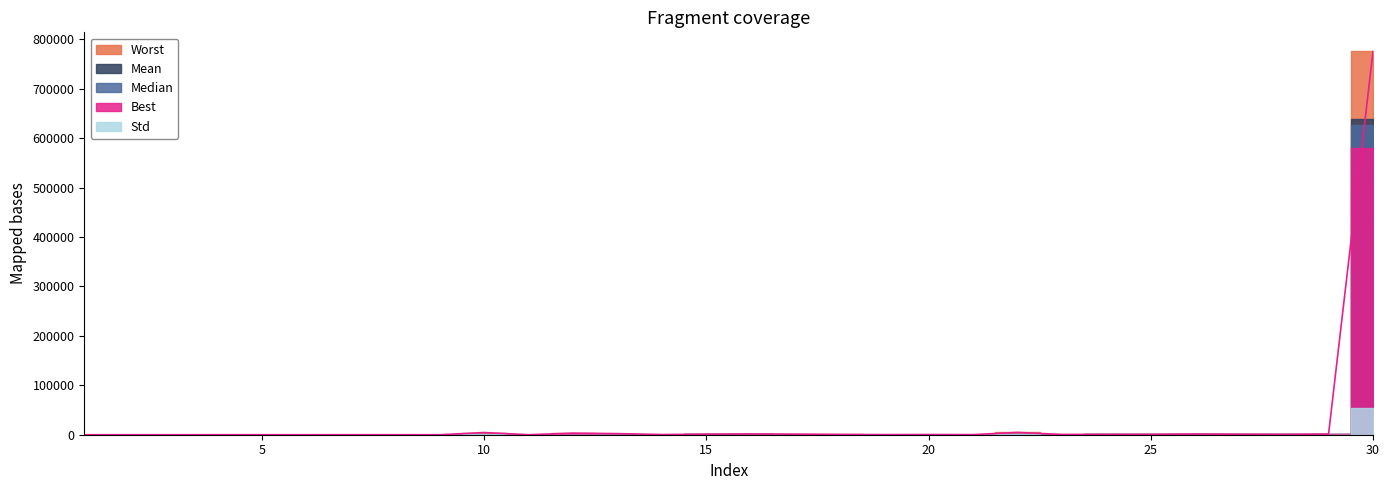

Reading left to right, extract all data points from this chart.

Worst: 0.0	0.0	0.0	28.5	22.6	0.0	61.1	18.9	0.0	4427.5	45.1	3215.8	2227.8	390.1	1138.2	1615.3	1172.4	570.4	262.9	421.5	220.8	4701.4	464.0	523.3	480.3	1389.2	780.5	458.8	1290.0	775570.1
Mean: 0.0	0.0	0.0	3.0	9.9	0.0	22.4	10.1	0.0	1156.9	34.0	2133.2	222.4	166.5	525.0	711.3	355.5	284.2	136.5	185.8	212.8	1266.1	438.2	513.4	479.3	1211.9	588.1	458.8	794.6	639121.1
Median: 0.0	0.0	0.0	0.0	9.9	0.0	9.2	9.9	0.0	1013.2	34.1	2056.3	124.2	176.2	501.7	679.5	303.1	283.8	130.0	173.5	212.3	1192.8	437.4	513.1	480.2	1217.0	577.0	458.8	802.9	626497.4
Best: 0.0	0.0	0.0	0.0	3.4	0.0	2.7	2.0	0.0	50.7	27.2	1177.4	18.3	33.9	265.4	143.8	63.2	38.2	56.7	71.4	207.3	100.0	423.1	501.3	460.3	1005.4	533.5	458.8	470.9	579411.7
Std: 0.0	0.0	0.0	7.7	3.2	0.0	21.6	3.3	0.0	777.2	3.9	444.6	402.0	87.7	153.4	343.2	247.0	105.1	48.0	71.1	3.1	789.1	8.6	5.3	3.2	73.5	41.8	0.0	176.6	53281.3